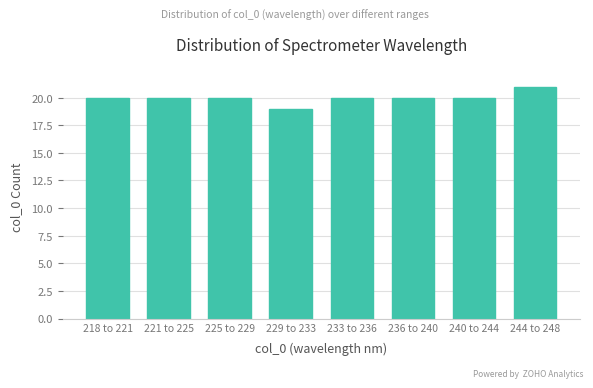

Reading left to right, list all the values displayed in this chart.

218 to 221=20	221 to 225=20	225 to 229=20	229 to 233=19	233 to 236=20	236 to 240=20	240 to 244=20	244 to 248=21